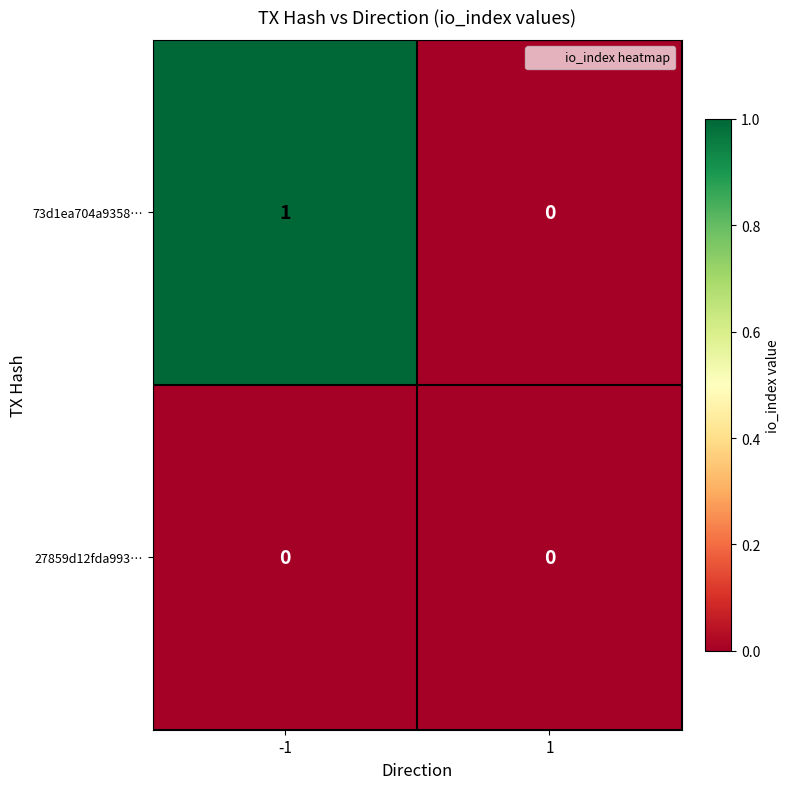

Count the number of categories in the chart.

2